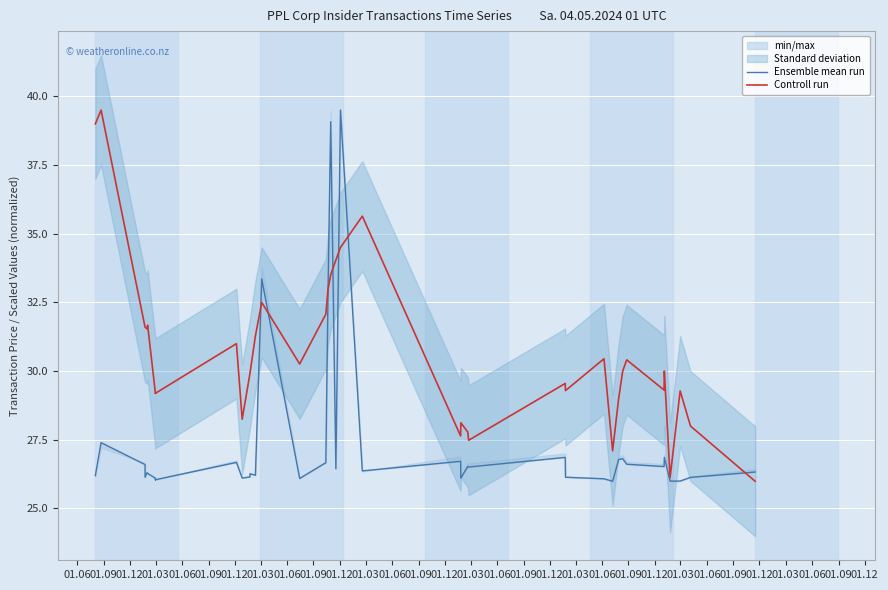

What is the label of the 2nd point from the left?

01.09